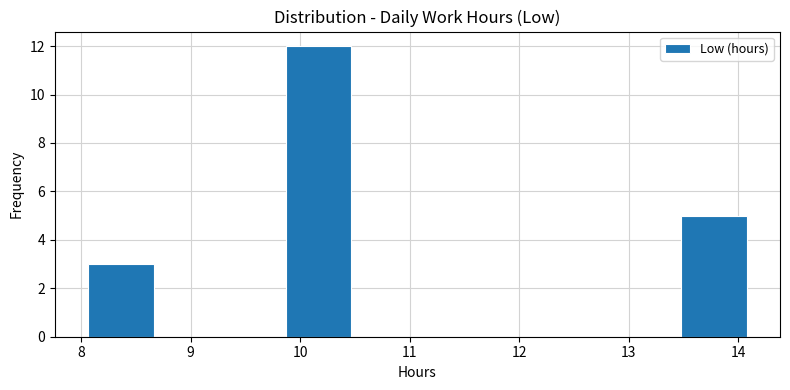

Reading left to right, list every bar in this chart as the range it spans on the x-axis followed by its height. Neither the bar edges nor the heights are printed on the chart, so give them approximately, as read against the axes.

8.1 to 8.7: 3
8.7 to 9.3: 0
9.3 to 9.9: 0
9.9 to 10.5: 12
10.5 to 11.1: 0
11.1 to 11.7: 0
11.7 to 12.3: 0
12.3 to 12.9: 0
12.9 to 13.5: 0
13.5 to 14.1: 5